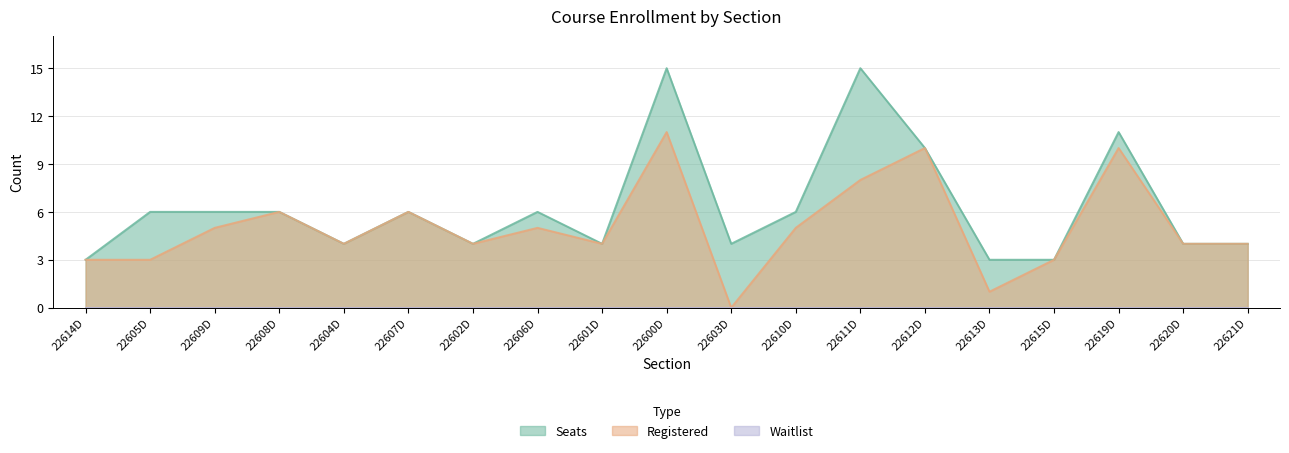

In Registered, how many points are lower than both neighbors (excluding endpoints)?

5